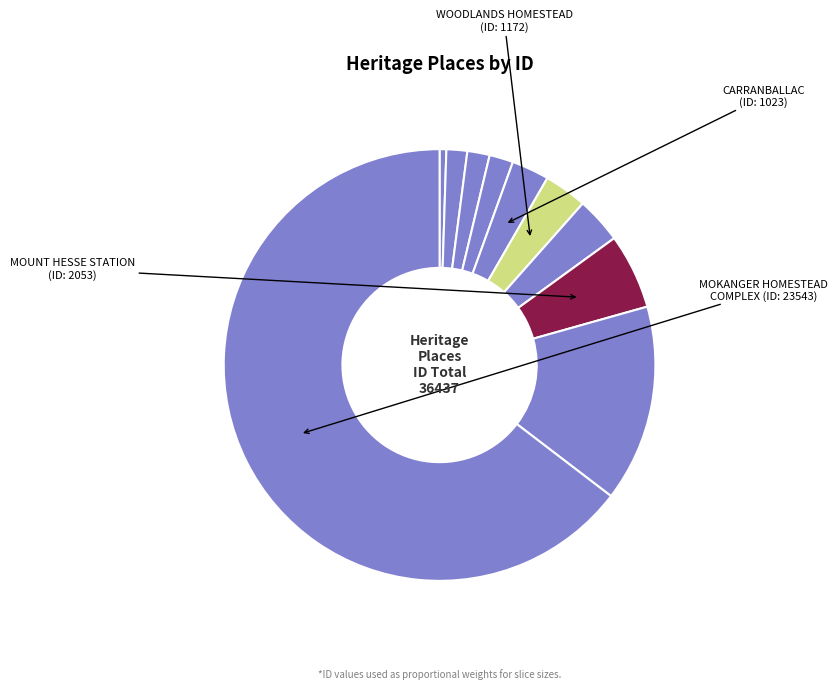

Count the number of slices in the pie.

10